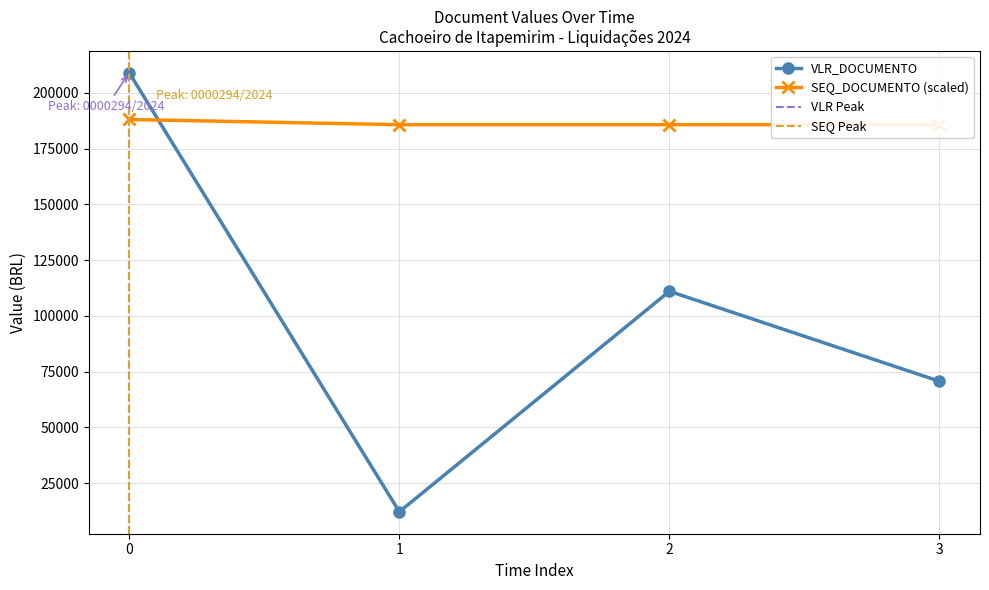

What is the value of the VLR_DOCUMENTO point at the 4th from the left?

70703.2